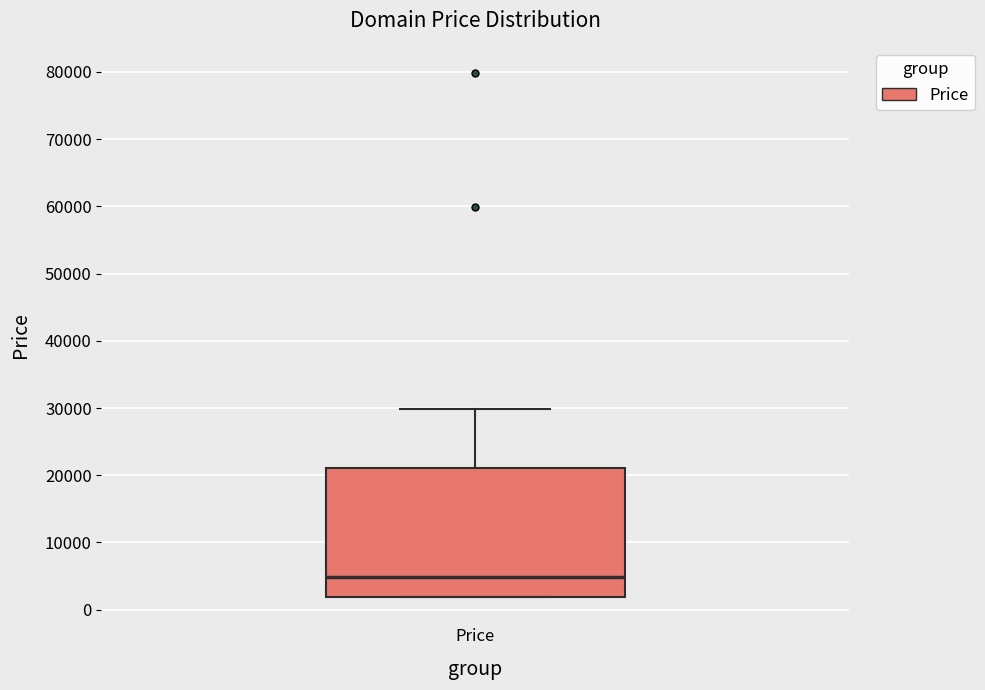

Where does the upper whisker of the box for Price end on the y-axis? The values are not printed on the chart, so give them approximately, as read against the axis.

30000